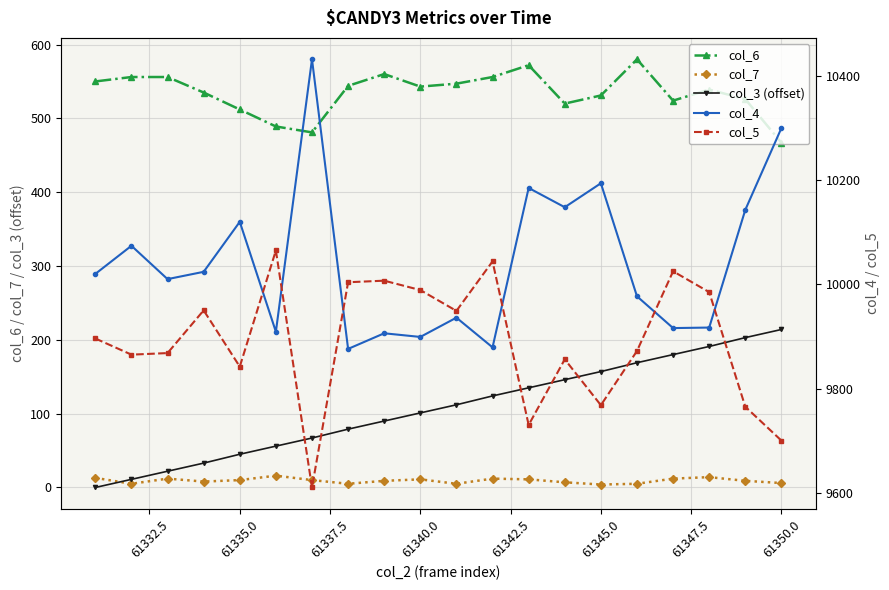

Count the number of categories in the chart.

20